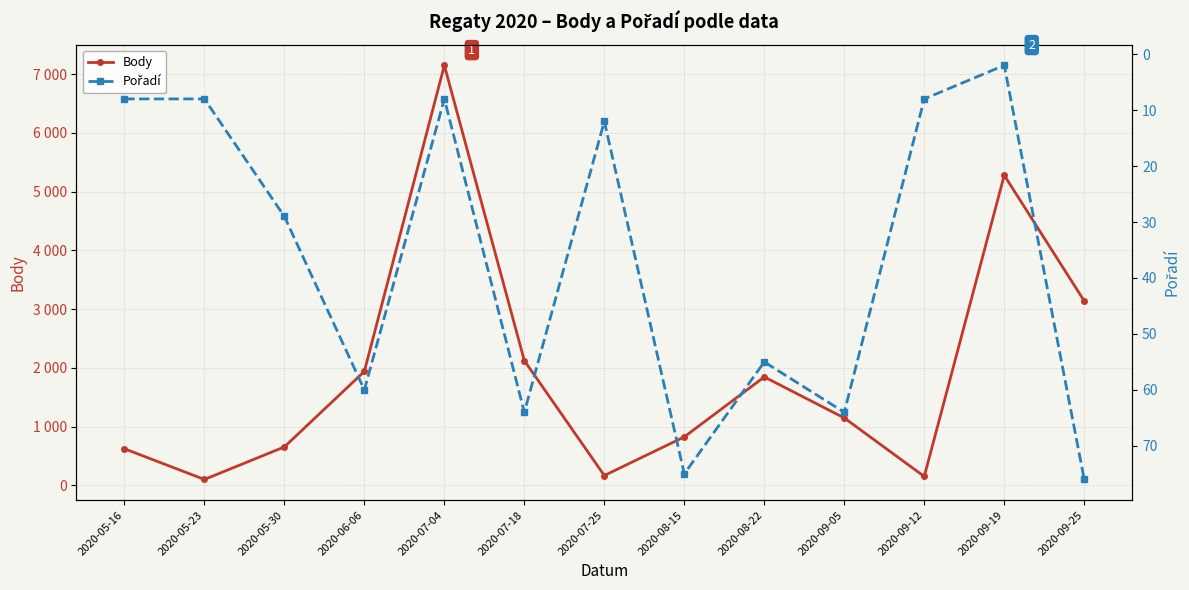

What are all the series names shown in the legend?

Body, Pořadí